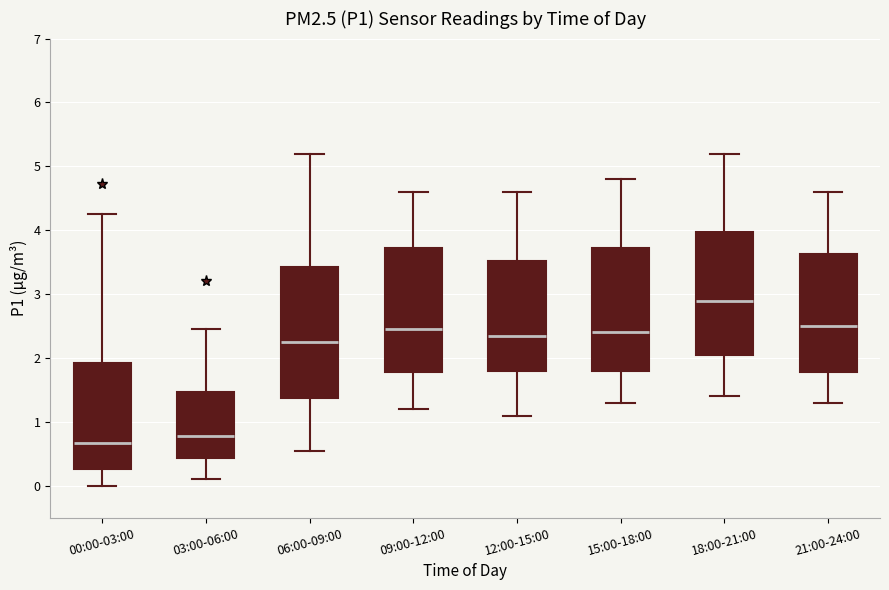

Reading left to right, read every box against the y-axis: the position of its median line, the range the box covers, and the ends of its whiskers. The values are not printed on the chart, so give them approximately, as read against the axis.

00:00-03:00: median 0.7, box 0.3 to 1.9, whiskers 0.0 to 4.3
03:00-06:00: median 0.8, box 0.4 to 1.5, whiskers 0.1 to 2.5
06:00-09:00: median 2.3, box 1.4 to 3.4, whiskers 0.6 to 5.2
09:00-12:00: median 2.5, box 1.8 to 3.7, whiskers 1.2 to 4.6
12:00-15:00: median 2.4, box 1.8 to 3.5, whiskers 1.1 to 4.6
15:00-18:00: median 2.4, box 1.8 to 3.7, whiskers 1.3 to 4.8
18:00-21:00: median 2.9, box 2.1 to 4.0, whiskers 1.4 to 5.2
21:00-24:00: median 2.5, box 1.8 to 3.6, whiskers 1.3 to 4.6